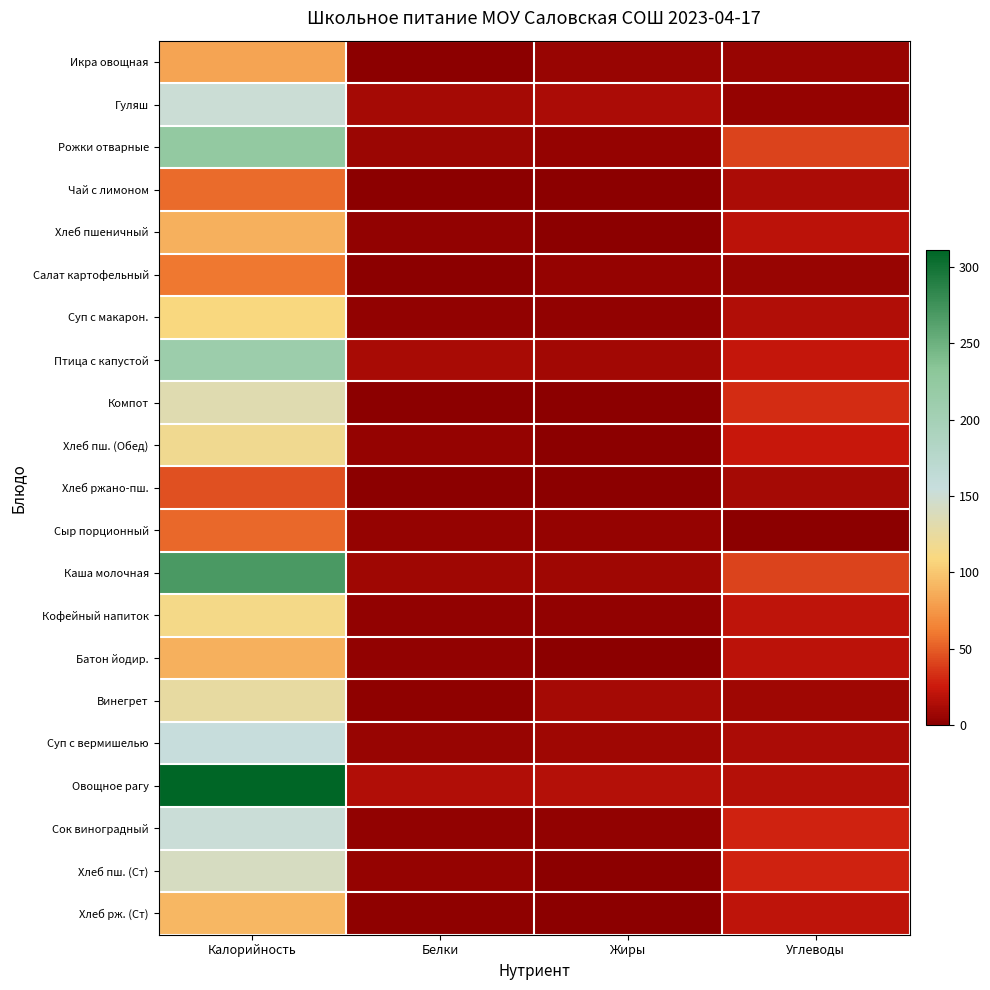

List the series in order of their peak value, lowest first.

Хлеб ржано-пш., Сыр порционный, Чай с лимоном, Салат картофельный, Икра овощная, Батон йодир., Хлеб пшеничный, Хлеб рж. (Ст), Суп с макарон., Кофейный напиток, Хлеб пш. (Обед), Винегрет, Компот, Хлеб пш. (Ст), Гуляш, Сок виноградный, Суп с вермишелью, Птица с капустой, Рожки отварные, Каша молочная, Овощное рагу